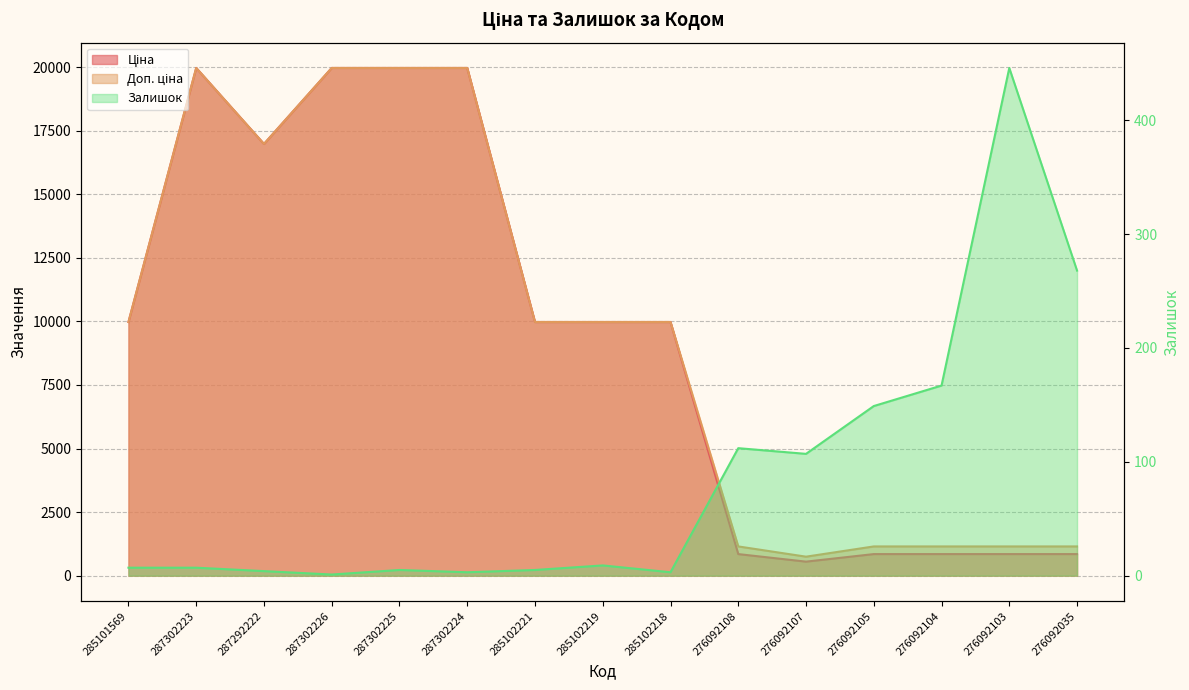

True or false: Доп. ціна and Залишок intersect in this chart.

False